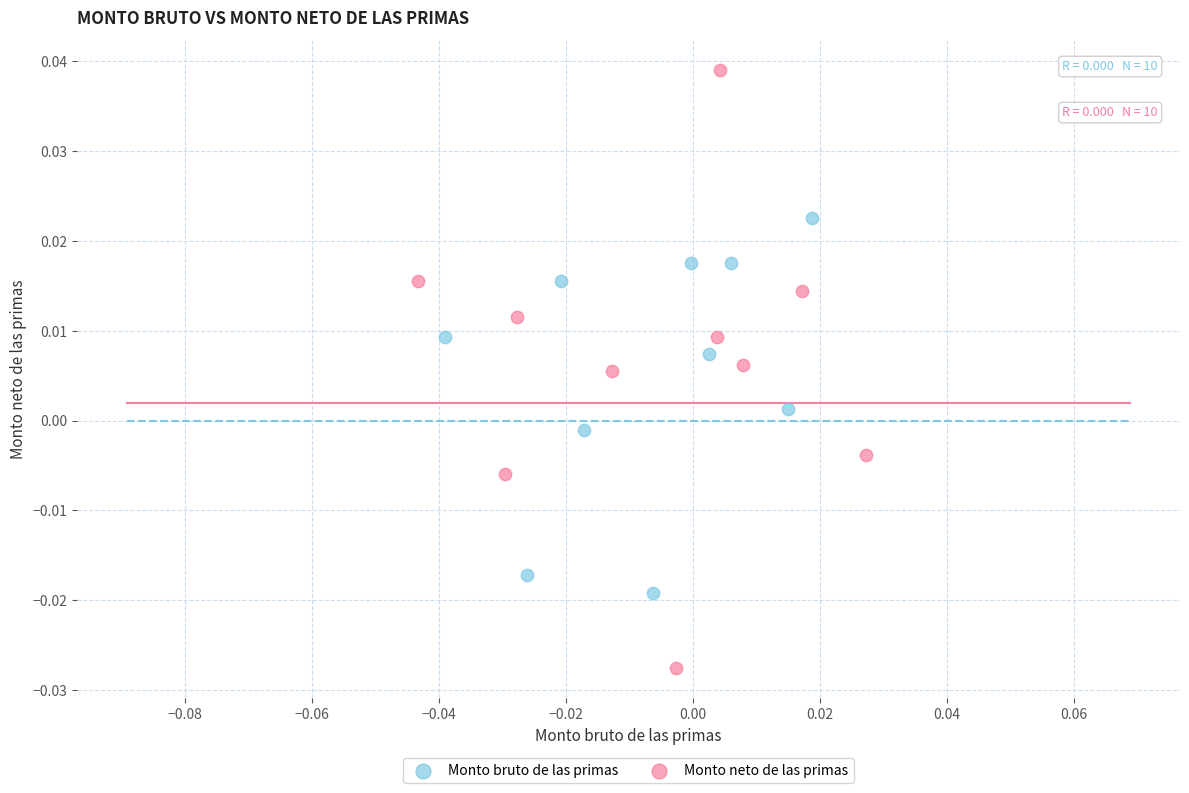

Which series reaches the maximum Y coordinate?

Monto neto de las primas